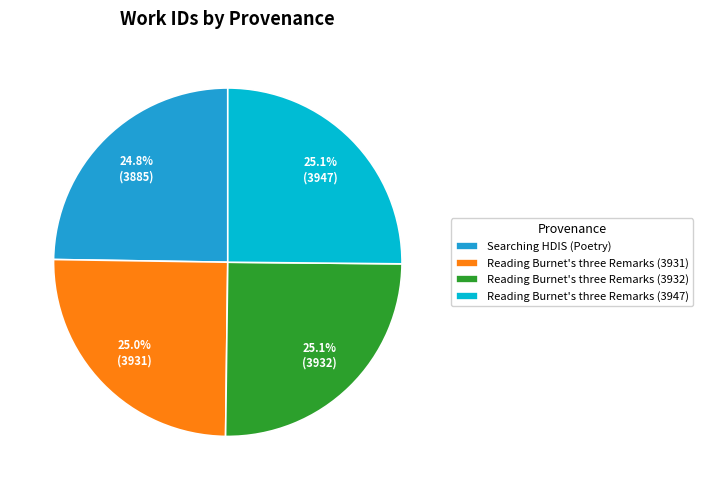

Does Reading Burnet's three Remarks (3932) represent more than half of the total?

No